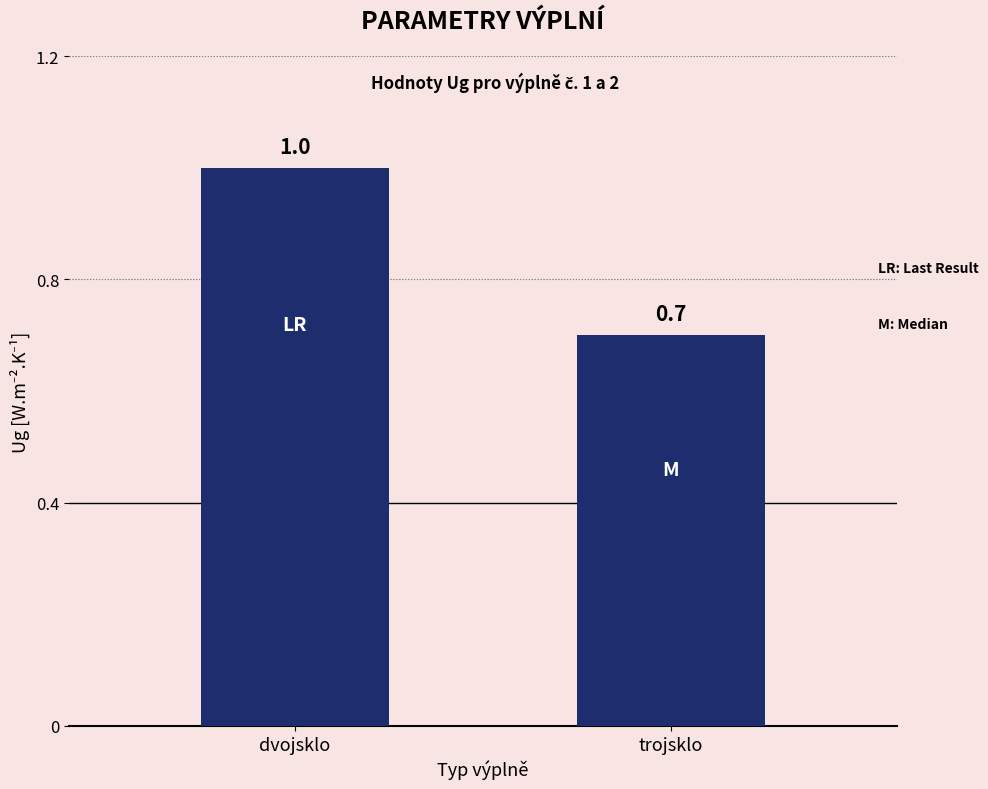

Reading right to left, extract all data points from this chart.

0.7	1.0